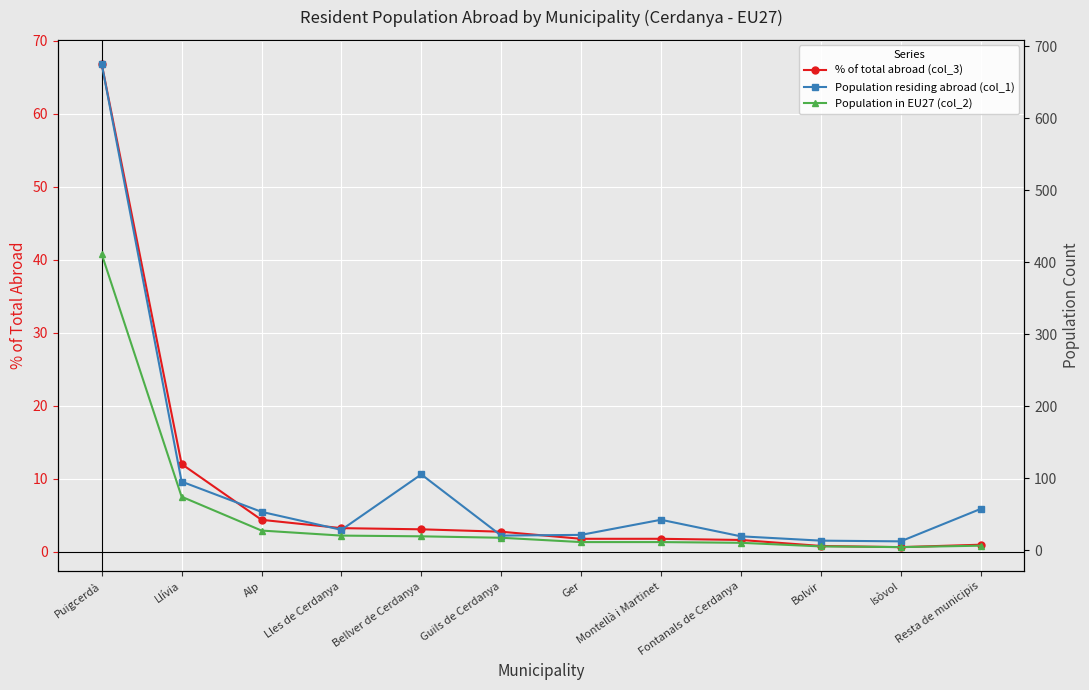

At which category is the sum across all series the highest?

Puigcerdà